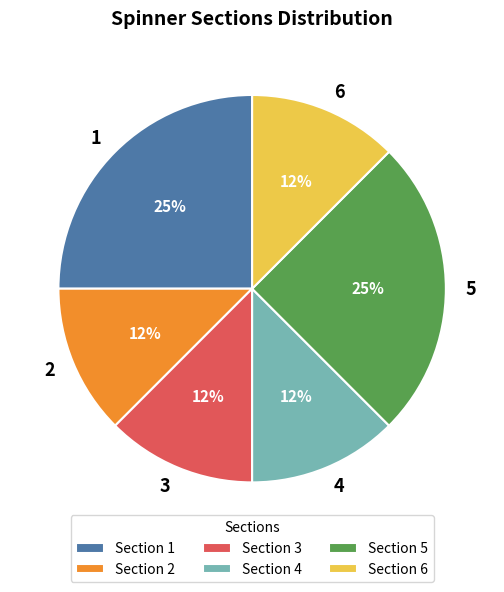

The 5 slice represents 25% of the pie. True or false?

True